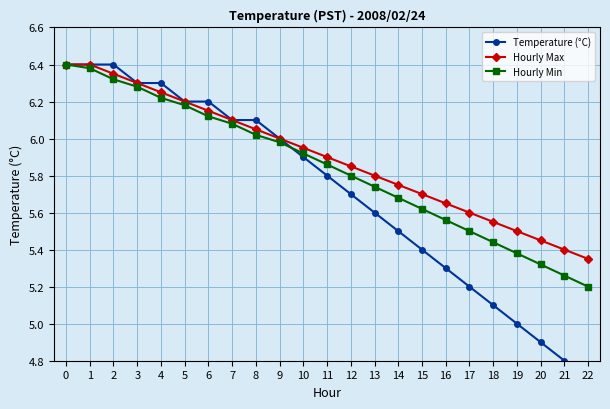

Between which two adjacent categories do Temperature (°C) and Hourly Min first intersect?

9 and 10